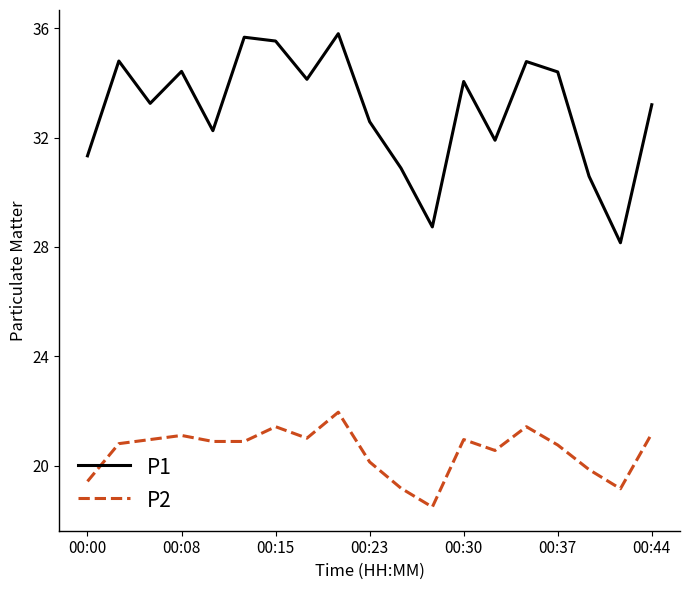

Which series has the largest total across all categories?

P1